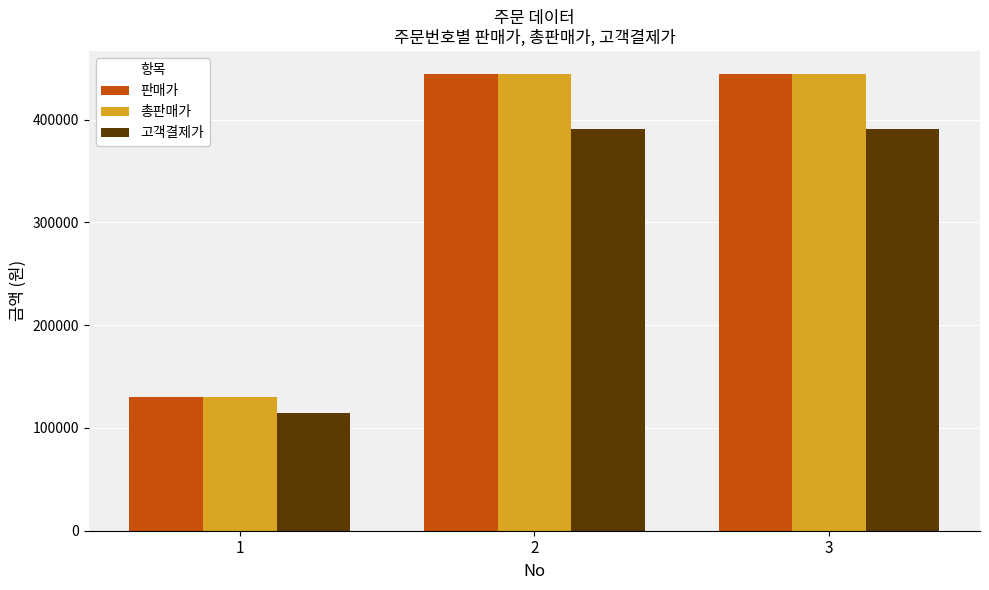

What is the spread (max minus min) of values at 2?

53352